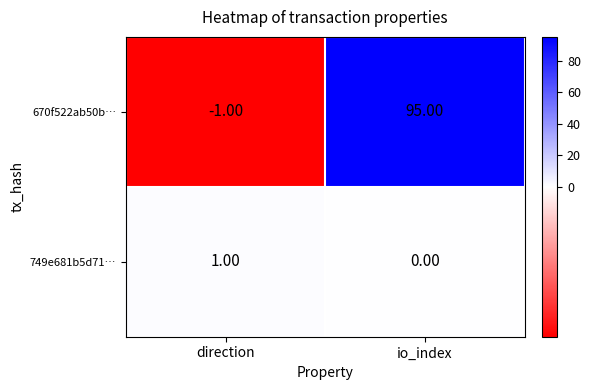

How many distinct data groups are displayed?

2